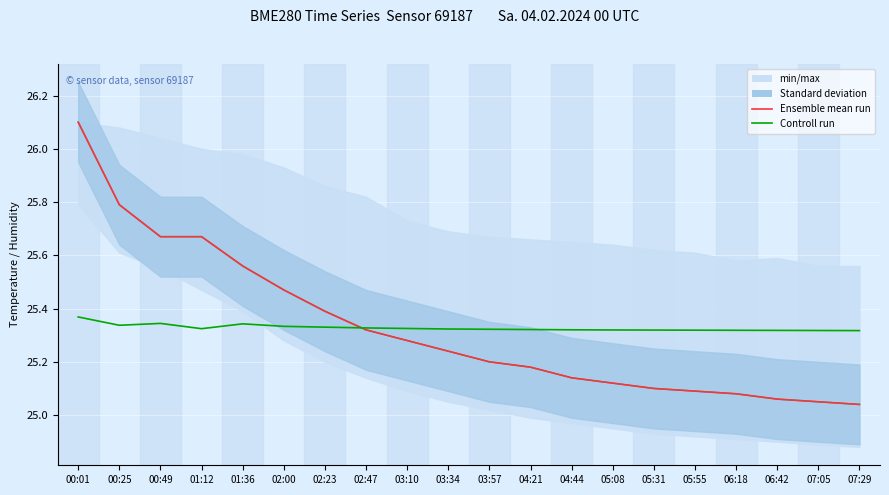

Between which two adjacent categories do Ensemble mean run and Controll run first intersect?

02:23 and 02:47